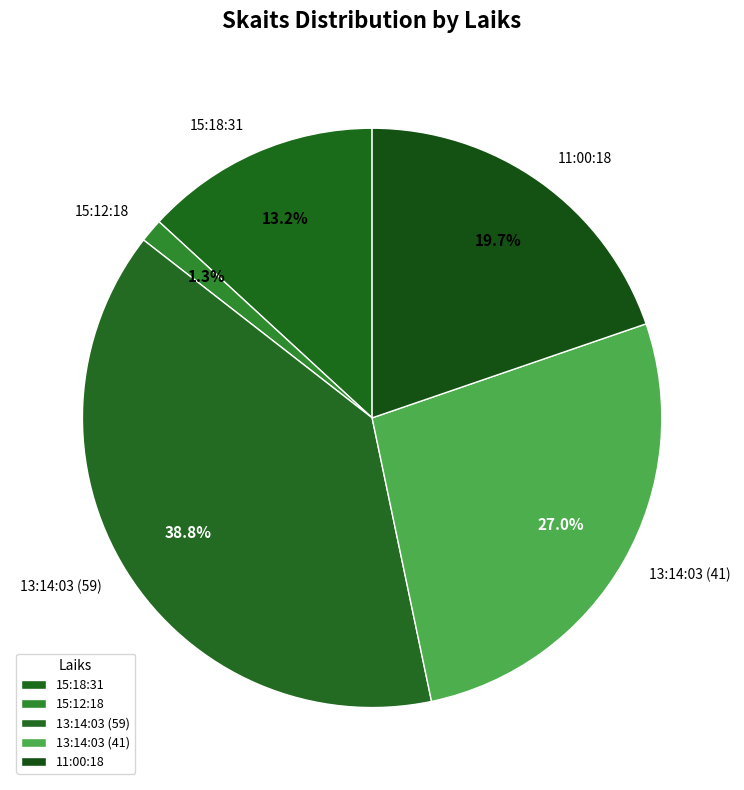

Rank the categories by value from highest to lowest.

13:14:03 (59), 13:14:03 (41), 11:00:18, 15:18:31, 15:12:18